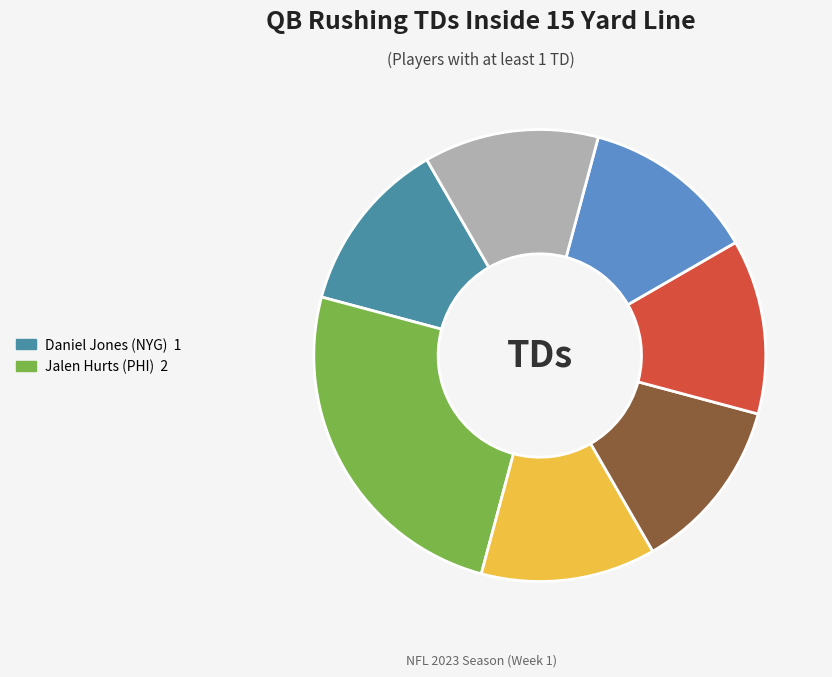

Is there any slice that represents more than half of the pie?

No